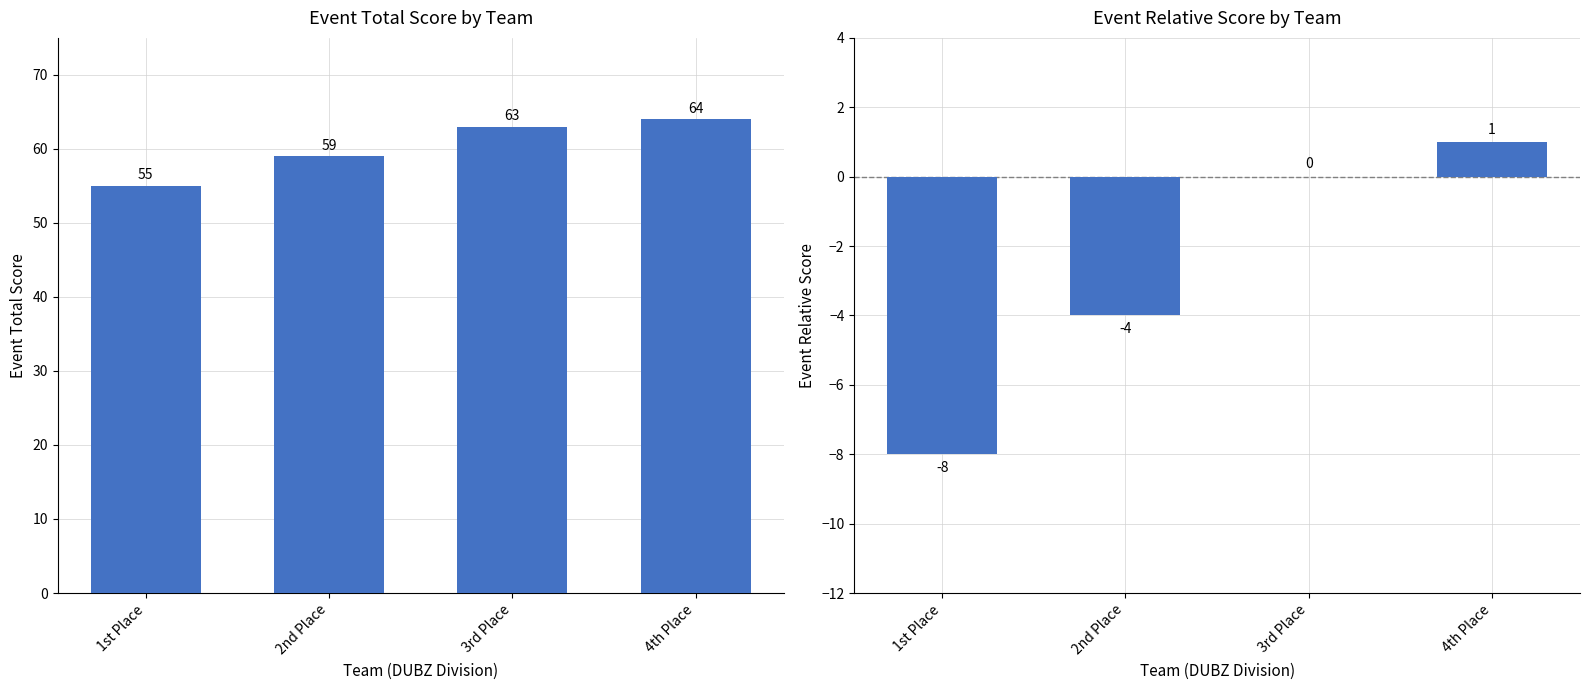

What is the minimum value for event_relative_score?

-8